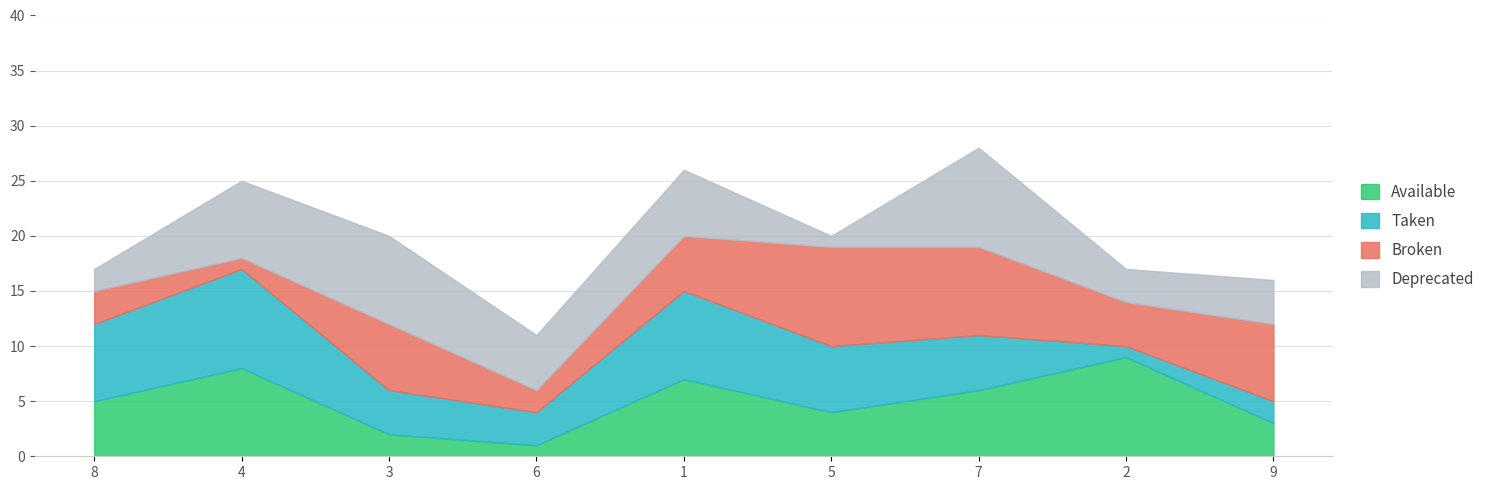

True or false: Available has a value of 9 at 2.

True